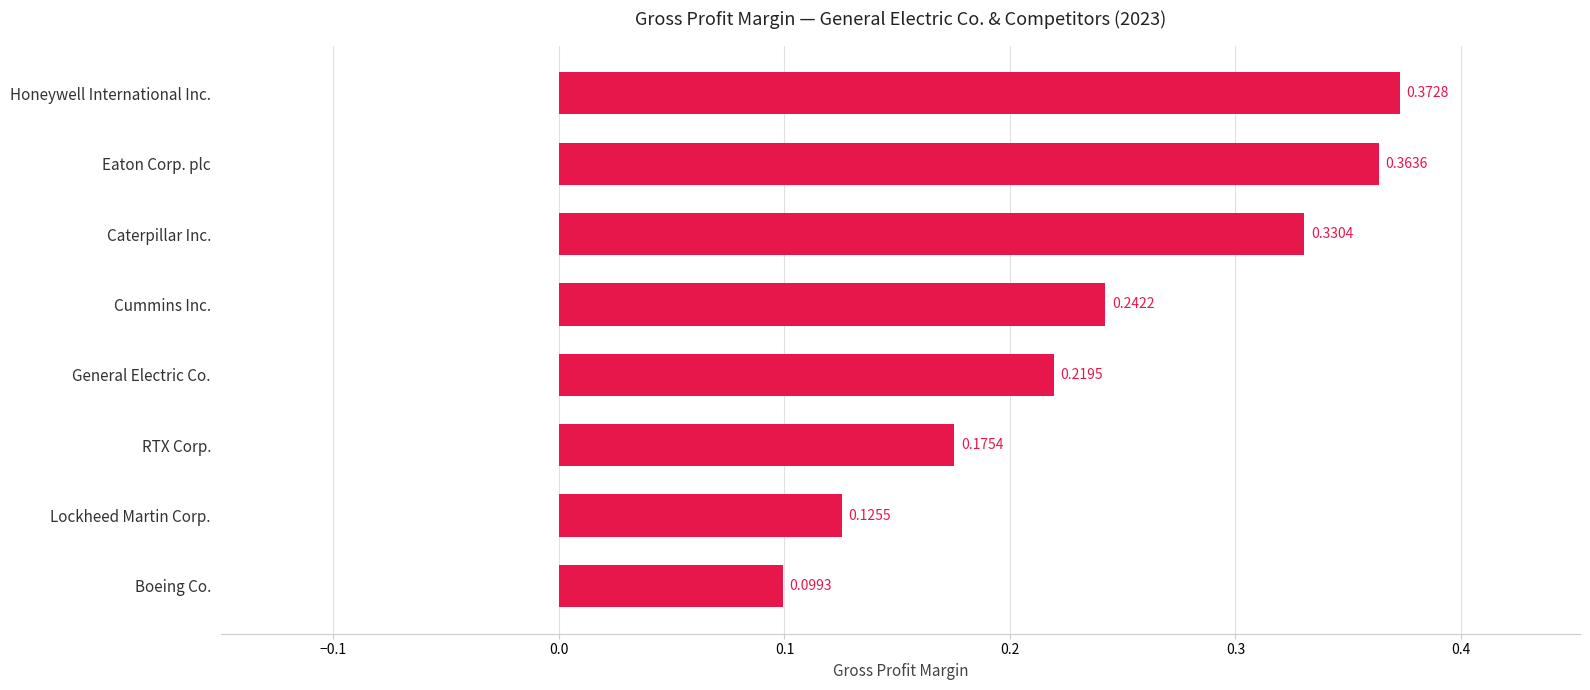

Which has a higher value, Boeing Co. or General Electric Co.?

General Electric Co.